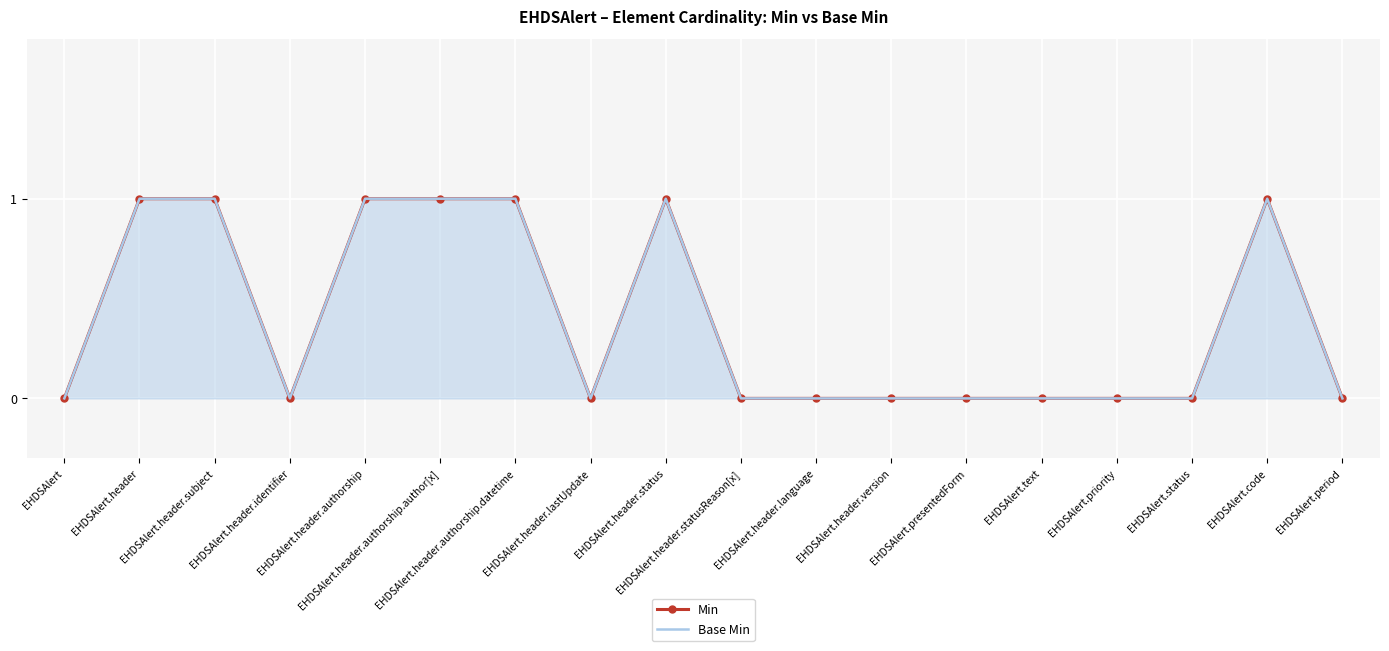

What is the label of the 6th point from the left?

EHDSAlert.header.authorship.author[x]